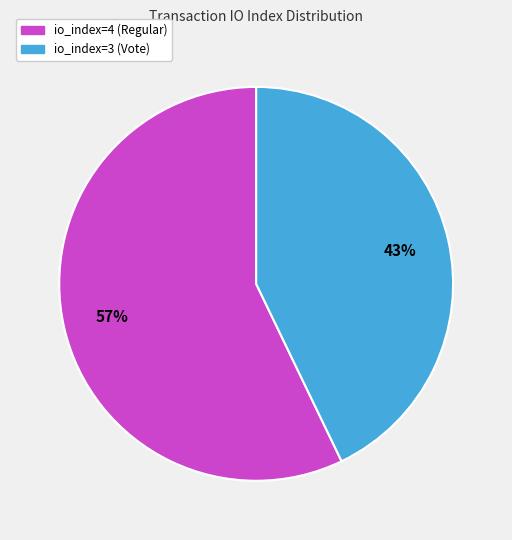

Rank the categories by value from lowest to highest.

io_index=3 (Vote), io_index=4 (Regular)